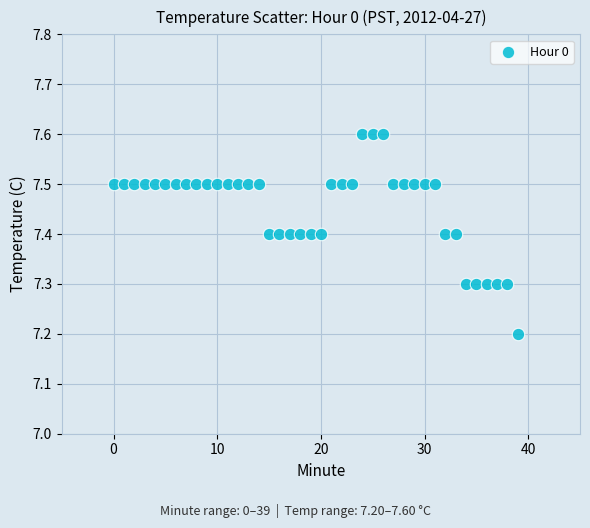

What Y value in the scatter plot is closest to 7?

7.2